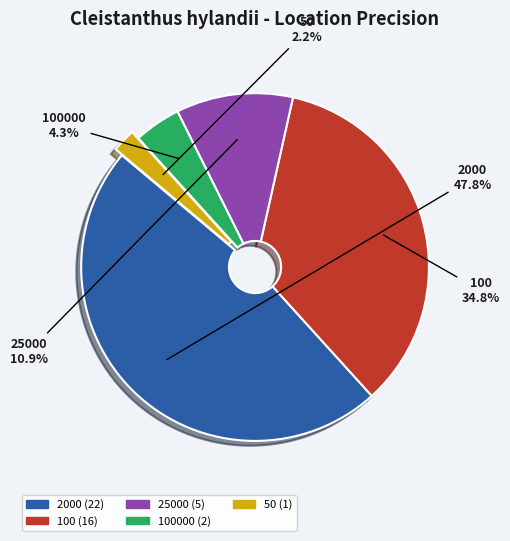

What is the largest slice in the pie chart?

2000